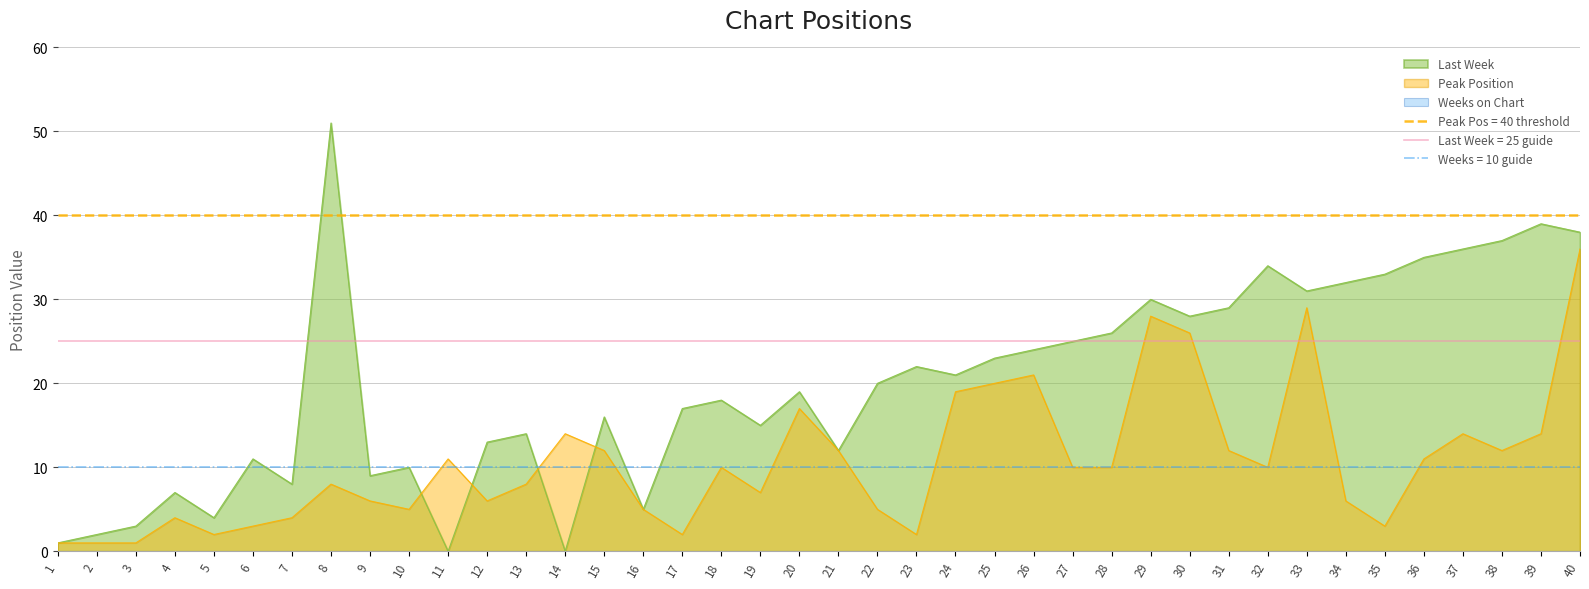

At how many categories does at least one series exceed 13?

27